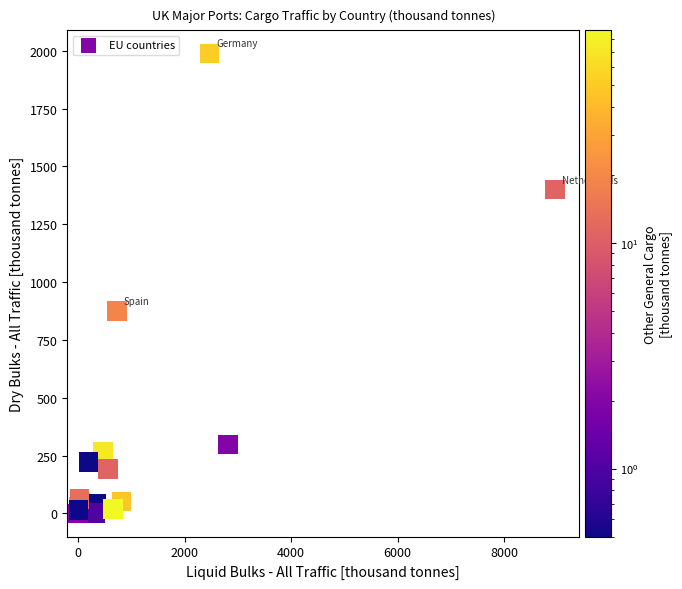

What Y value in the scatter plot is closest to 994?

875